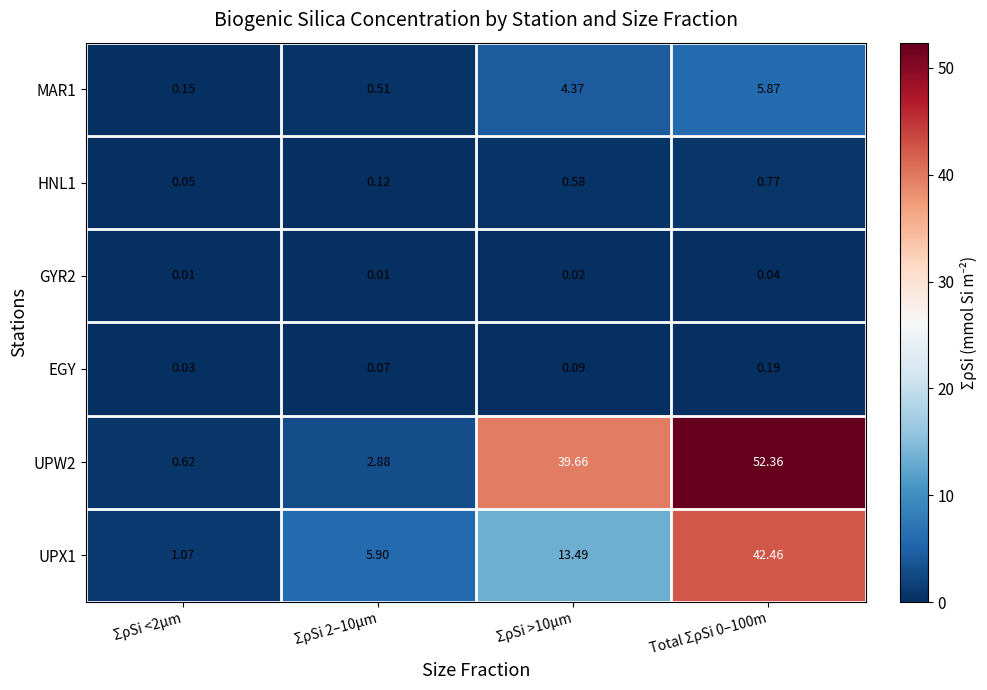

Reading left to right, transcribe all the data shown in this chart.

MAR1: ΣρSi <2µm=0.1	ΣρSi 2–10µm=0.5	ΣρSi >10µm=4.4	Total ΣρSi 0–100m=5.9
HNL1: ΣρSi <2µm=0.1	ΣρSi 2–10µm=0.1	ΣρSi >10µm=0.6	Total ΣρSi 0–100m=0.8
GYR2: ΣρSi <2µm=0.0	ΣρSi 2–10µm=0.0	ΣρSi >10µm=0.0	Total ΣρSi 0–100m=0.0
EGY: ΣρSi <2µm=0.0	ΣρSi 2–10µm=0.1	ΣρSi >10µm=0.1	Total ΣρSi 0–100m=0.2
UPW2: ΣρSi <2µm=0.6	ΣρSi 2–10µm=2.9	ΣρSi >10µm=39.7	Total ΣρSi 0–100m=52.4
UPX1: ΣρSi <2µm=1.1	ΣρSi 2–10µm=5.9	ΣρSi >10µm=13.5	Total ΣρSi 0–100m=42.5